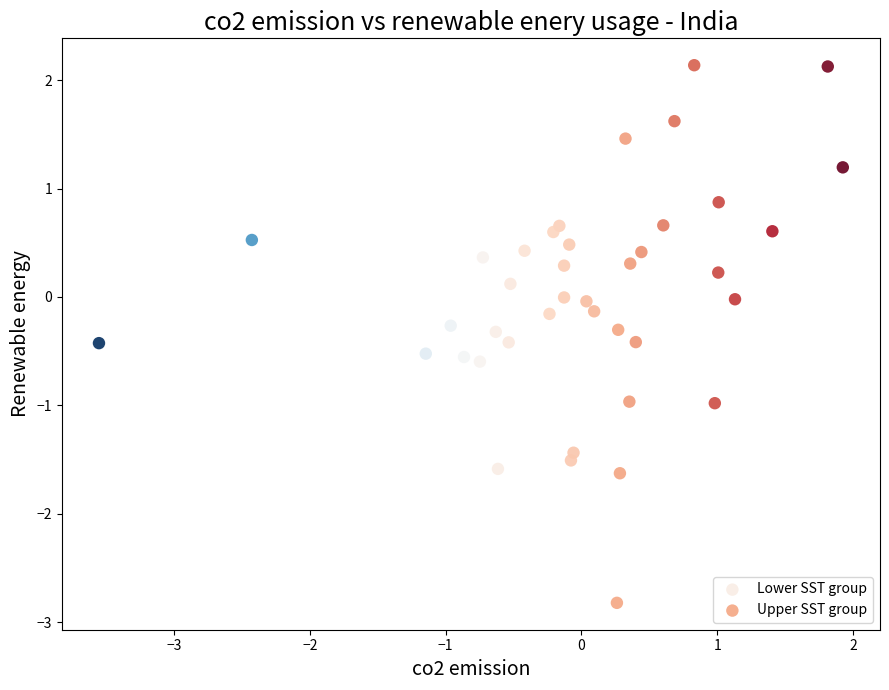

Which series has the largest Y range (max minus min)?

Upper SST group